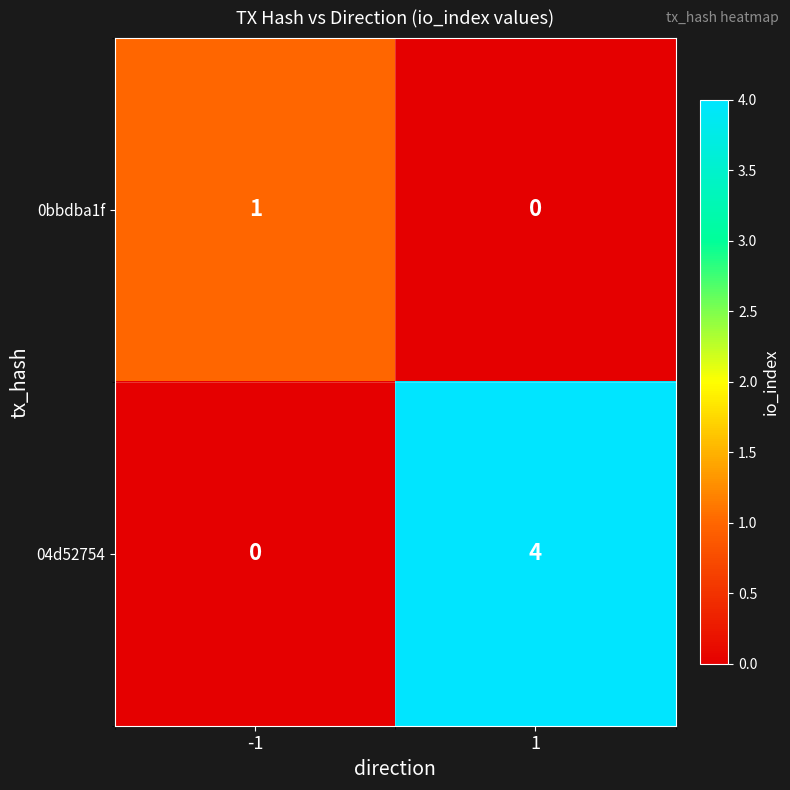

List the series in order of their peak value, highest first.

04d52754, 0bbdba1f